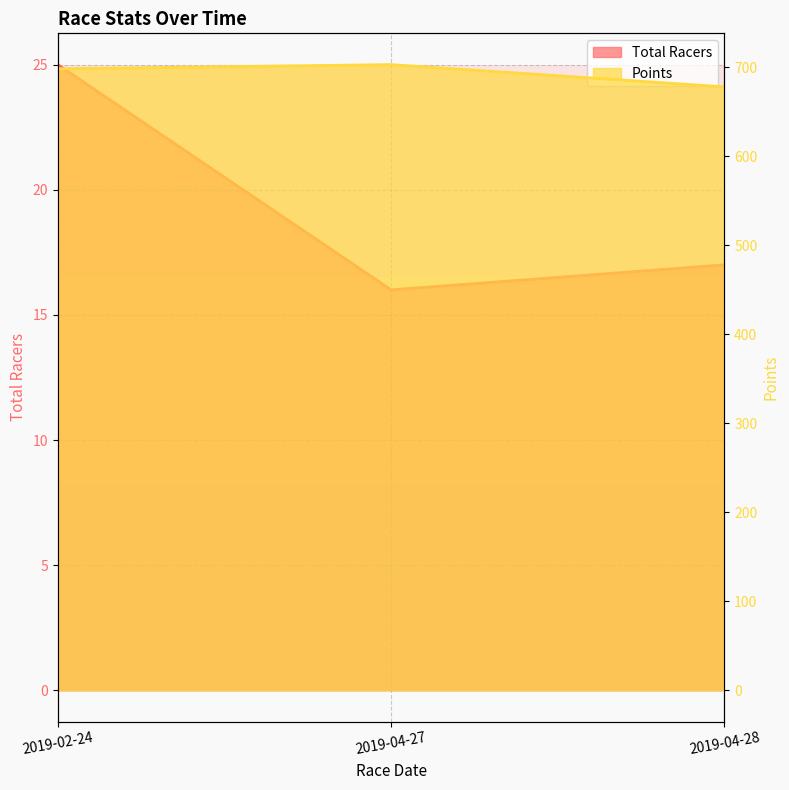

Does the chart display data point markers on the line(s)?

No